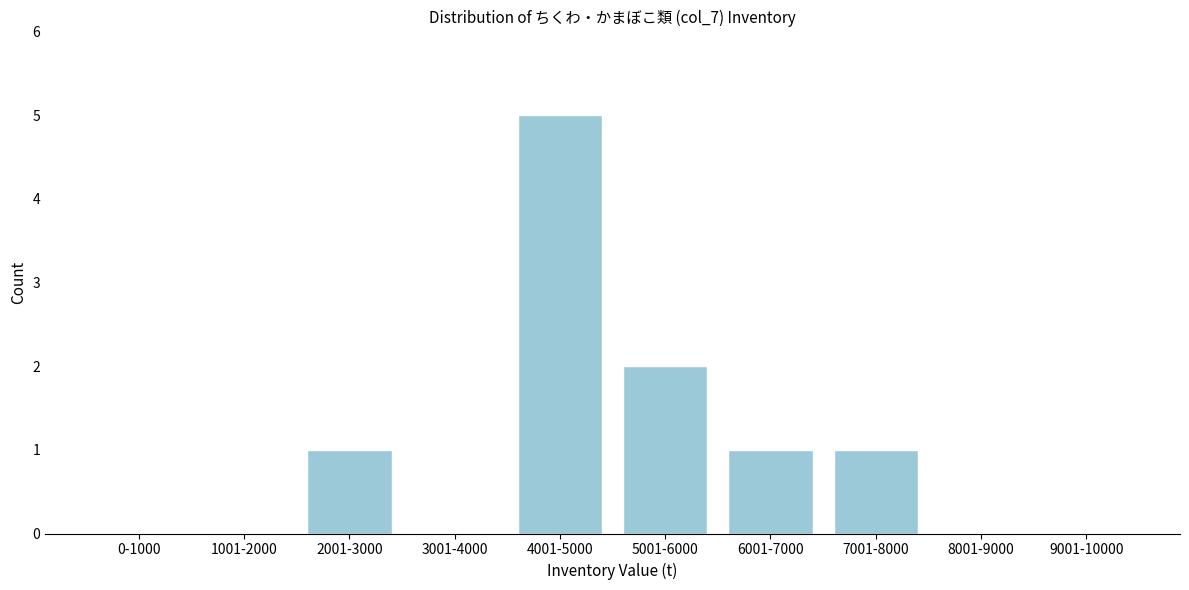

Reading left to right, list all the values displayed in this chart.

0-1000=0	1001-2000=0	2001-3000=1	3001-4000=0	4001-5000=5	5001-6000=2	6001-7000=1	7001-8000=1	8001-9000=0	9001-10000=0